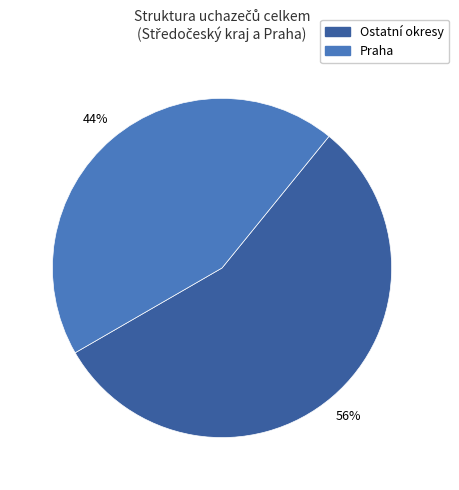

Is there any slice that represents more than half of the pie?

Yes